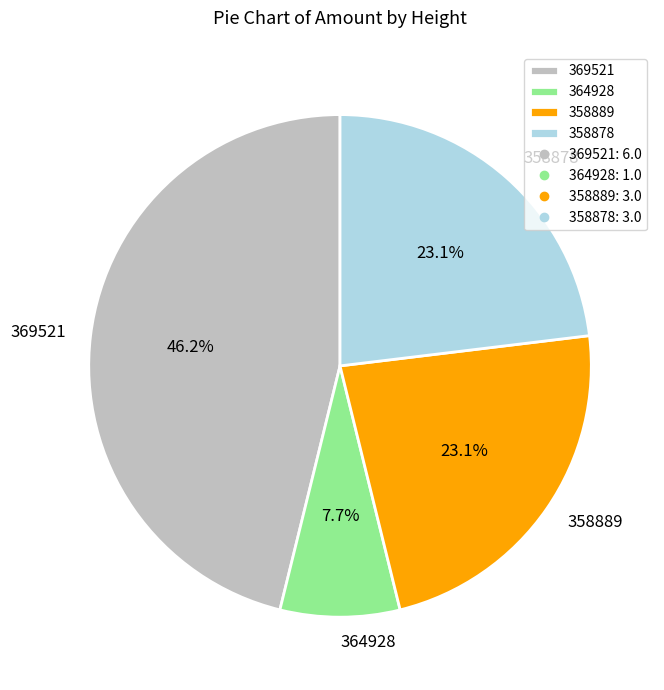

To the nearest percent, what is the difference between the largest and smallest slice percentages?

38%